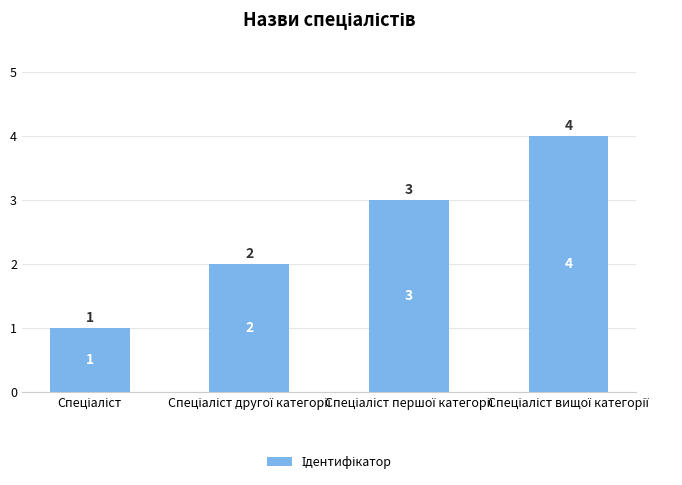

What is the greatest value displayed?

4